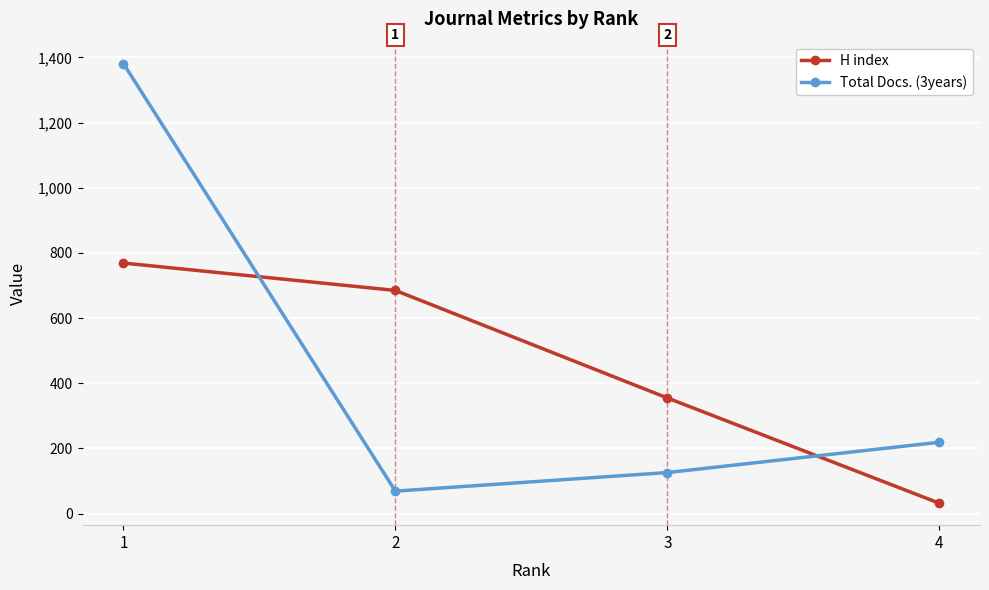

What is the difference between the maximum and minimum values in the Total Docs. (3years) series?

1312